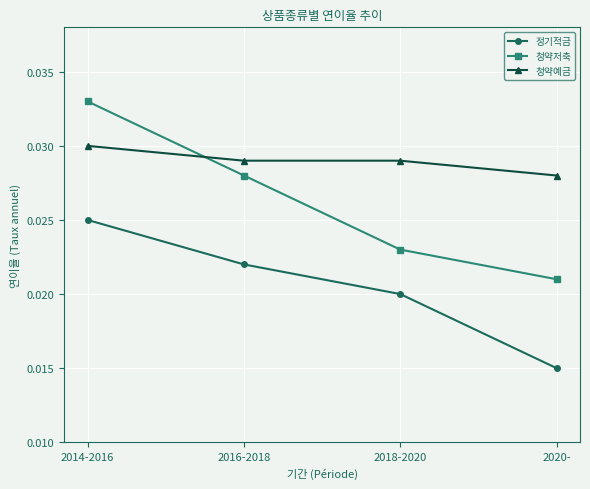

Which series changed the most between 2018-2020 and 2020-?

정기적금